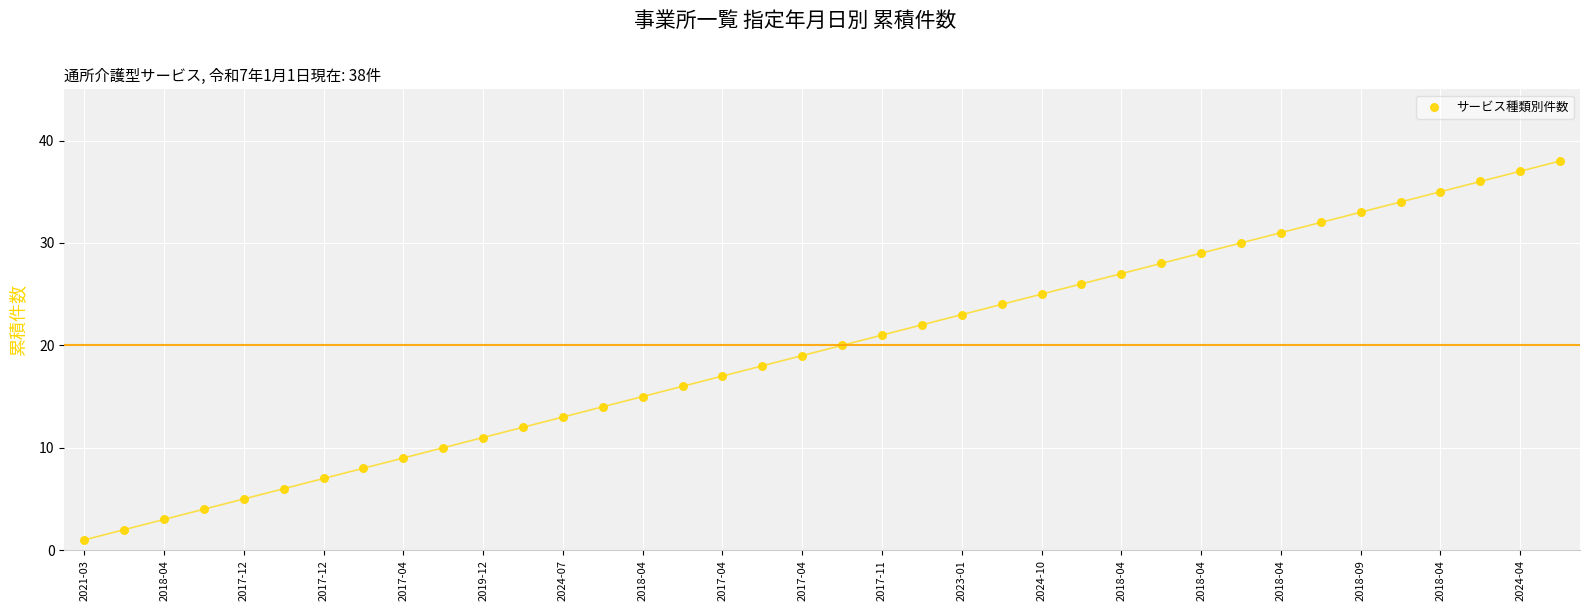

What is the range of Y values (max minus min)?

37